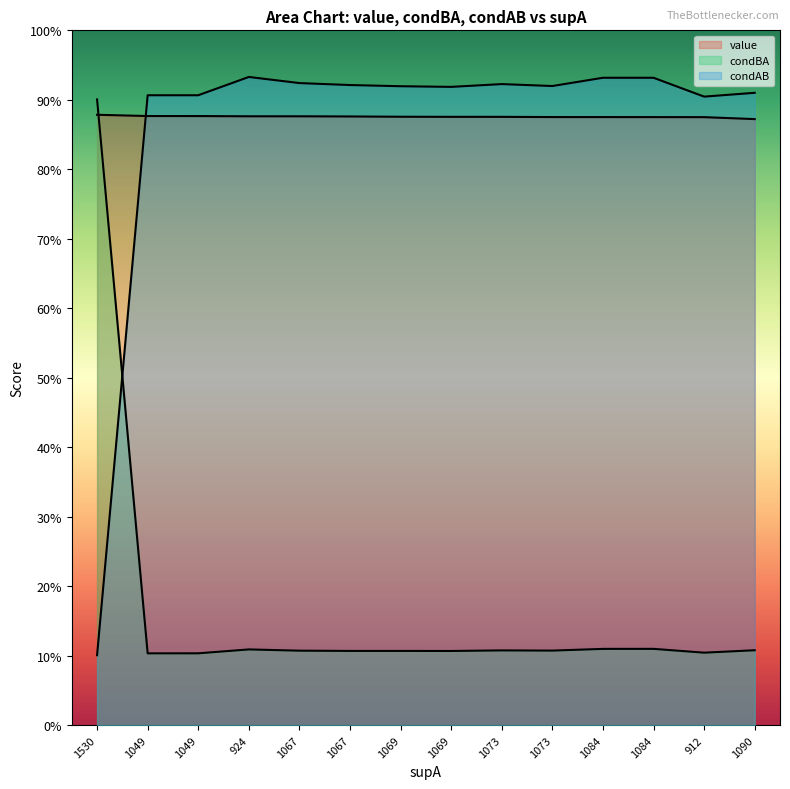

True or false: value has a value of 0.5 at 1084.

False